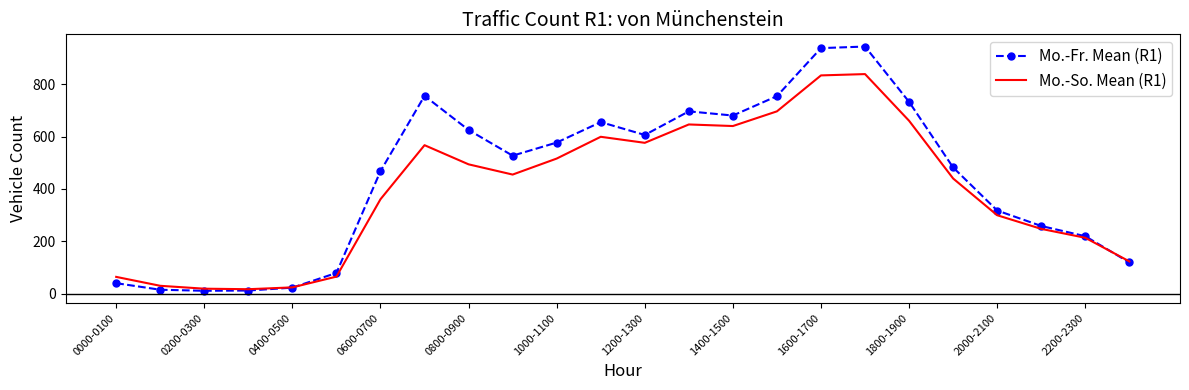

Rank the series by their average value, from highest to lowest.

Mo.-Fr. Mean (R1), Mo.-So. Mean (R1)